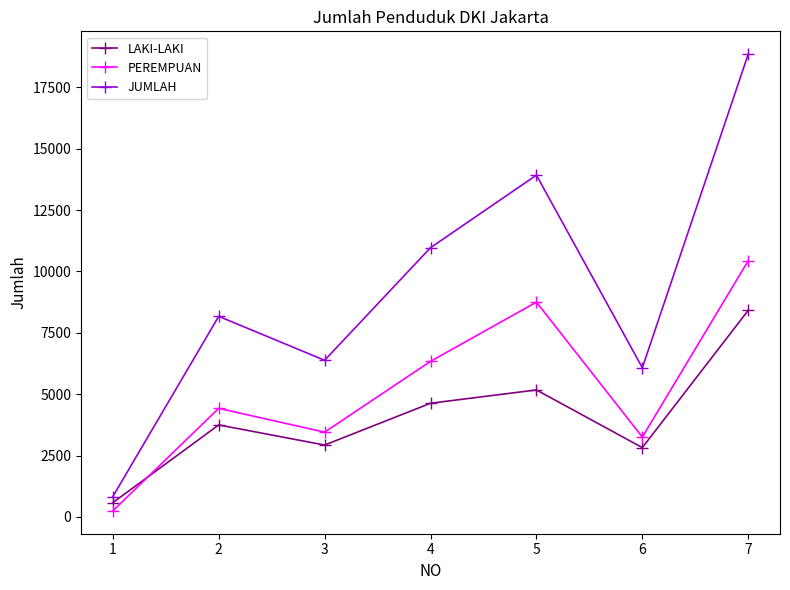

True or false: JUMLAH and PEREMPUAN cross at least once.

False